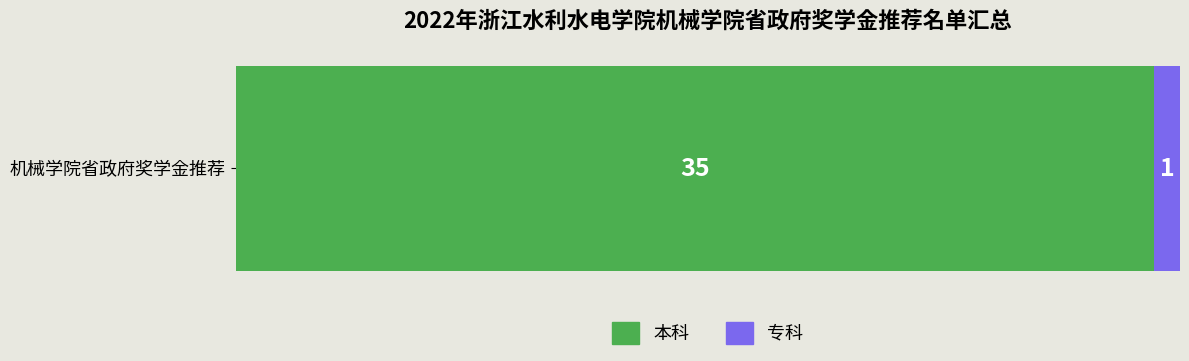

The value of 本科 at 机械学院省政府奖学金推荐 is 35. True or false?

True